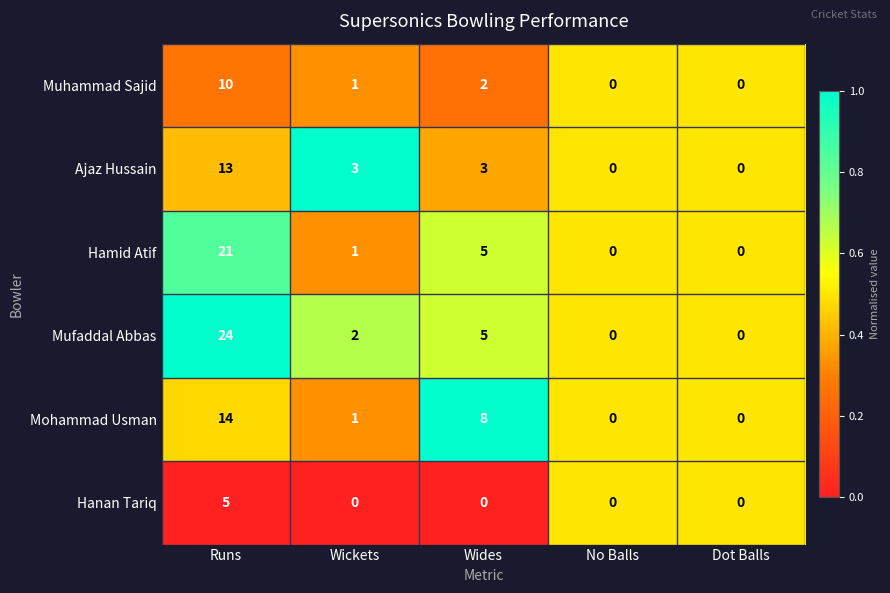

What is the greatest value displayed?

24